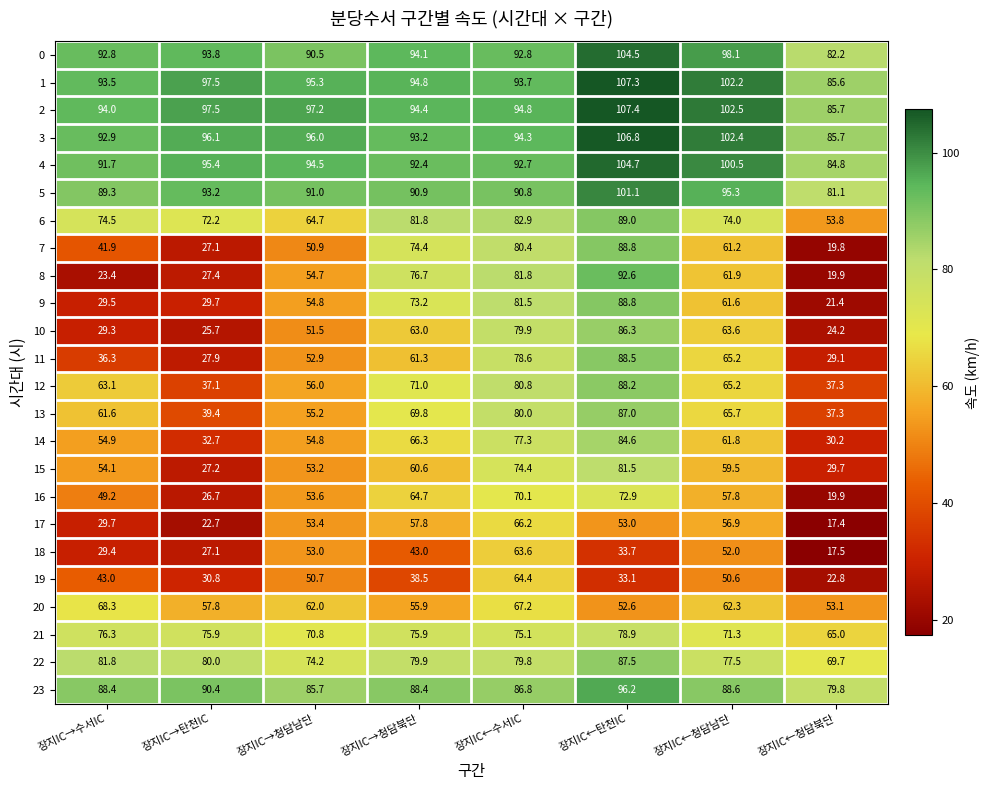

List the labels in order of 22 value, smallest first.

장지IC←청담북단, 장지IC→청담남단, 장지IC←청담남단, 장지IC←수서IC, 장지IC→청담북단, 장지IC→탄천IC, 장지IC→수서IC, 장지IC←탄천IC